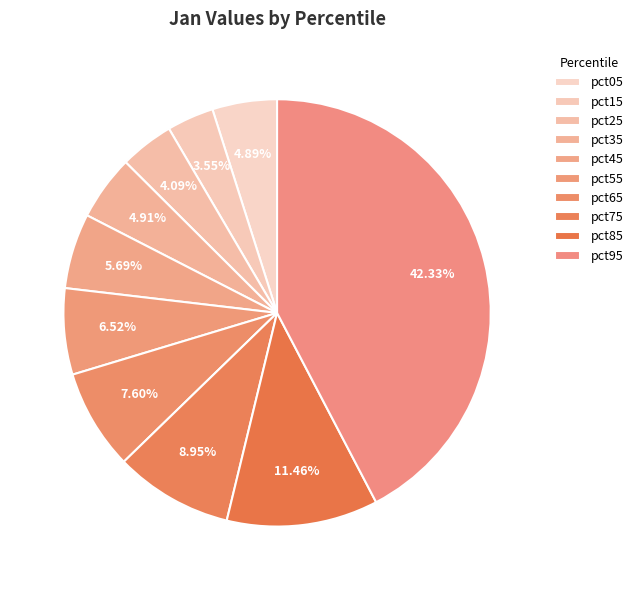

Count the number of slices in the pie.

10